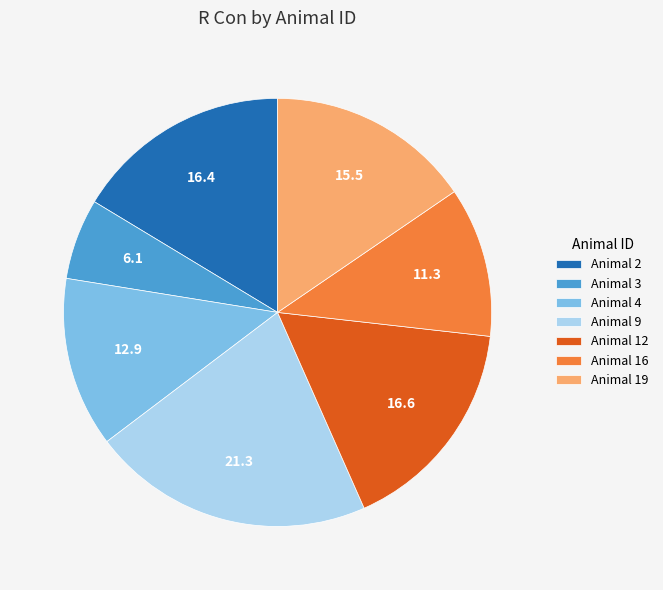

Is there a majority slice in this chart?

No